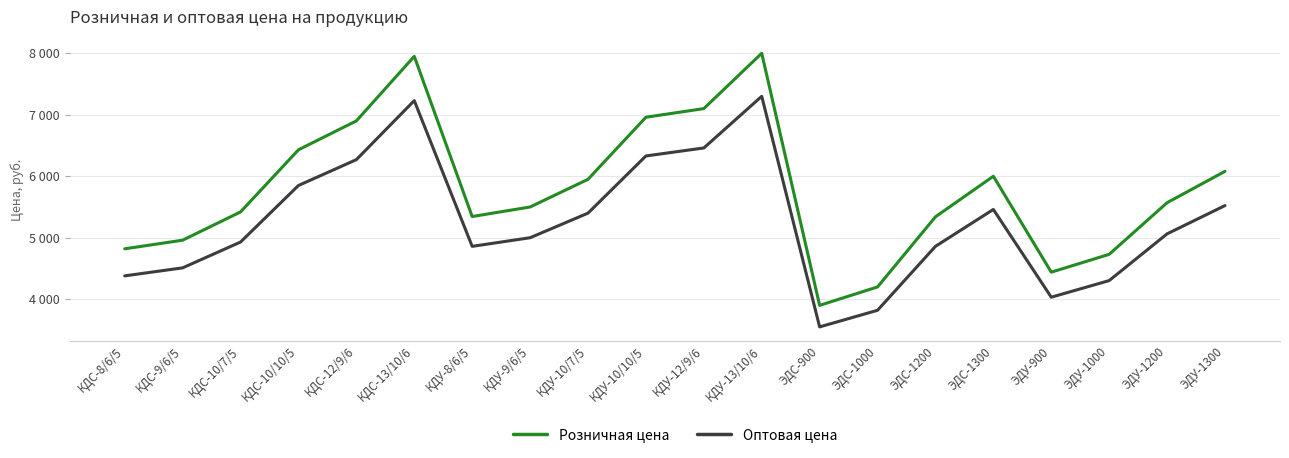

Which series has the largest range (max minus min)?

Розничная цена